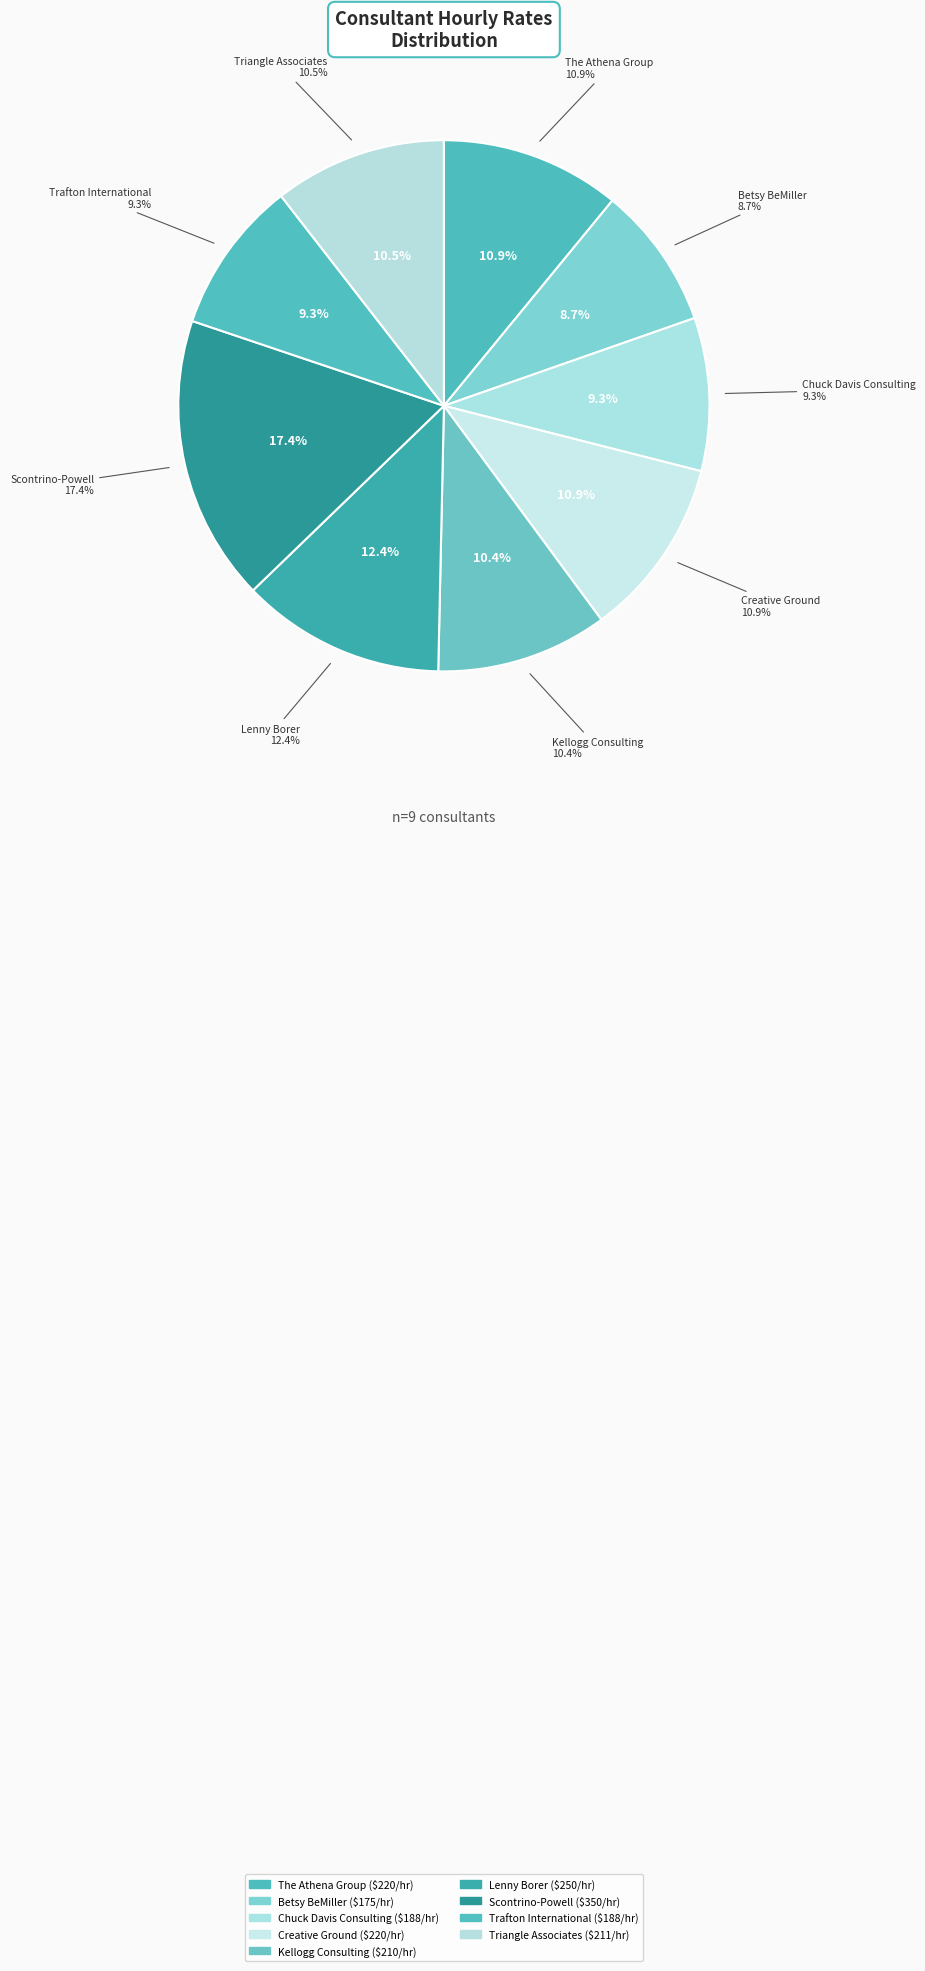

Count the number of slices in the pie.

9